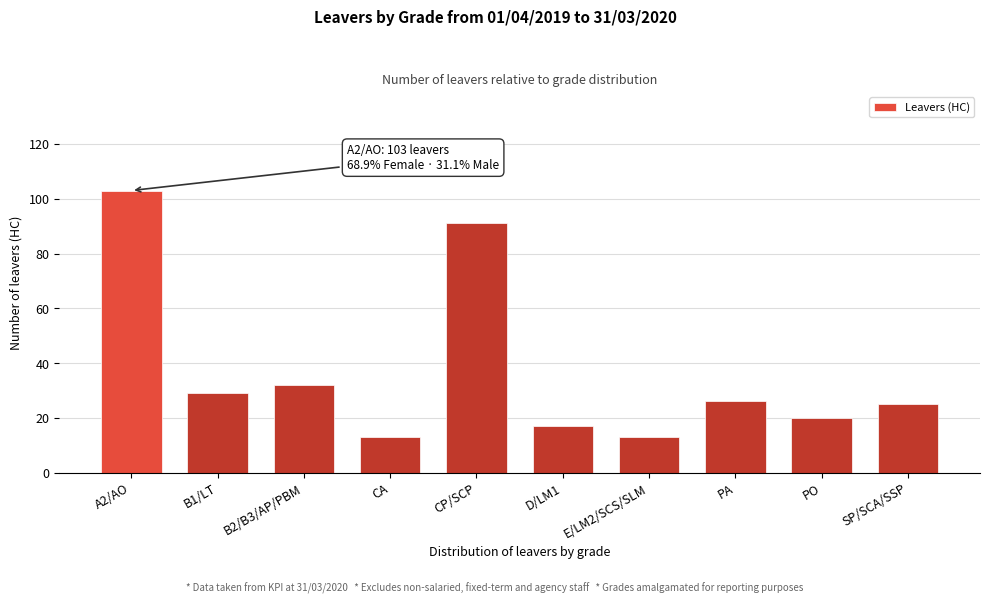

Reading left to right, extract all data points from this chart.

A2/AO=103	B1/LT=29	B2/B3/AP/PBM=32	CA=13	CP/SCP=91	D/LM1=17	E/LM2/SCS/SLM=13	PA=26	PO=20	SP/SCA/SSP=25